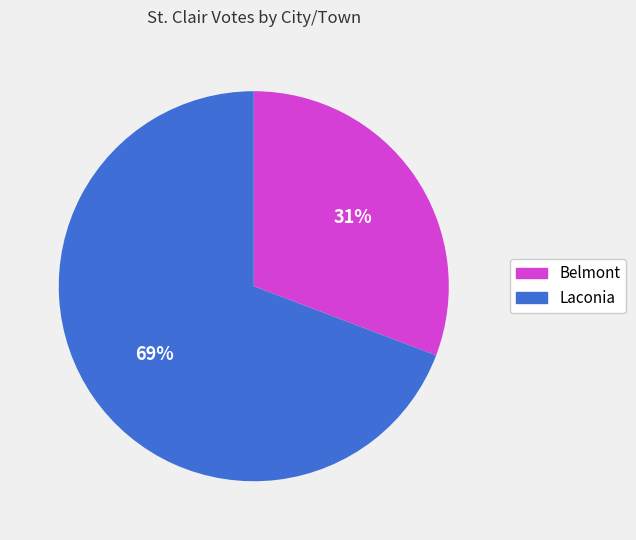

Does Laconia account for over 50% of the chart?

Yes